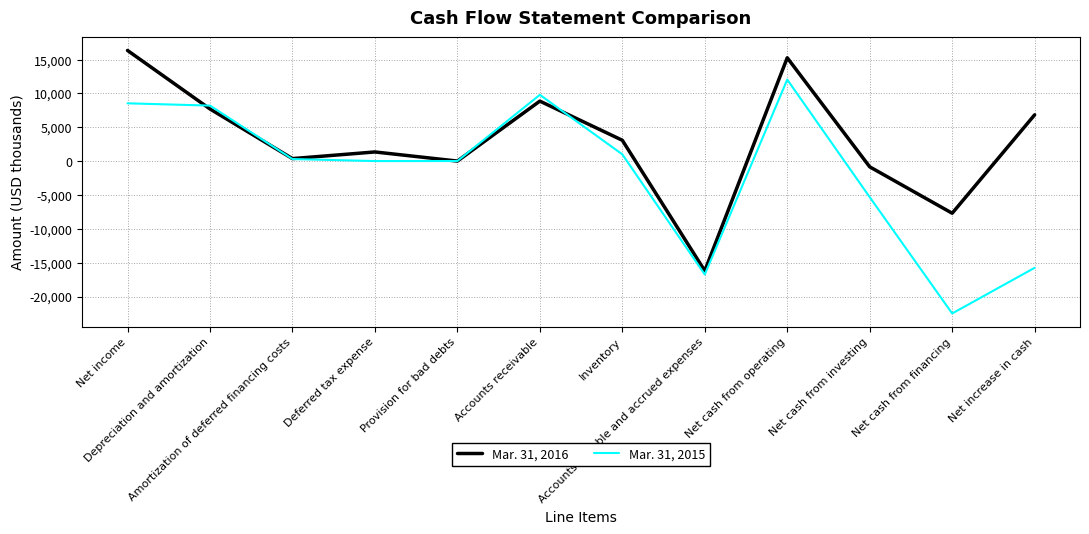

How many times do Mar. 31, 2016 and Mar. 31, 2015 cross each other?

4